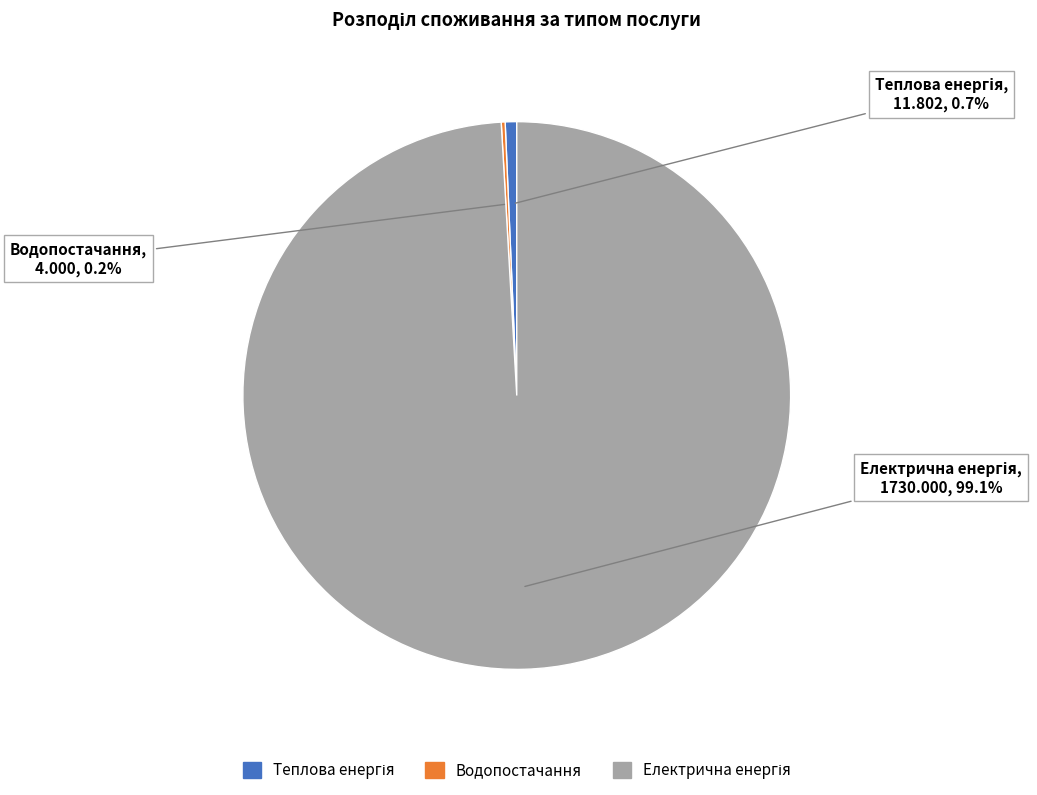

Is there any slice that represents more than half of the pie?

Yes